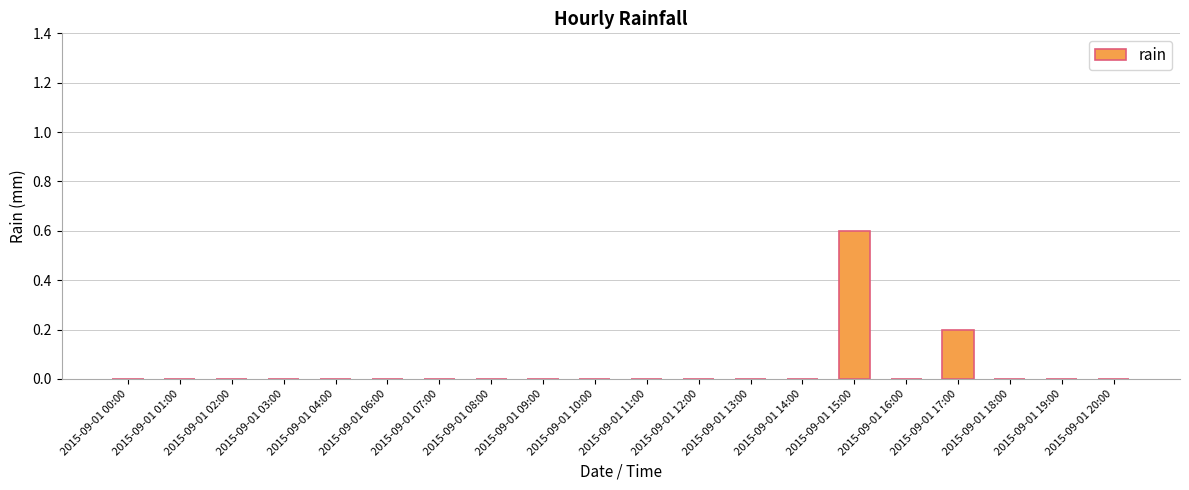

Count the values in the range 0 to 1.

20